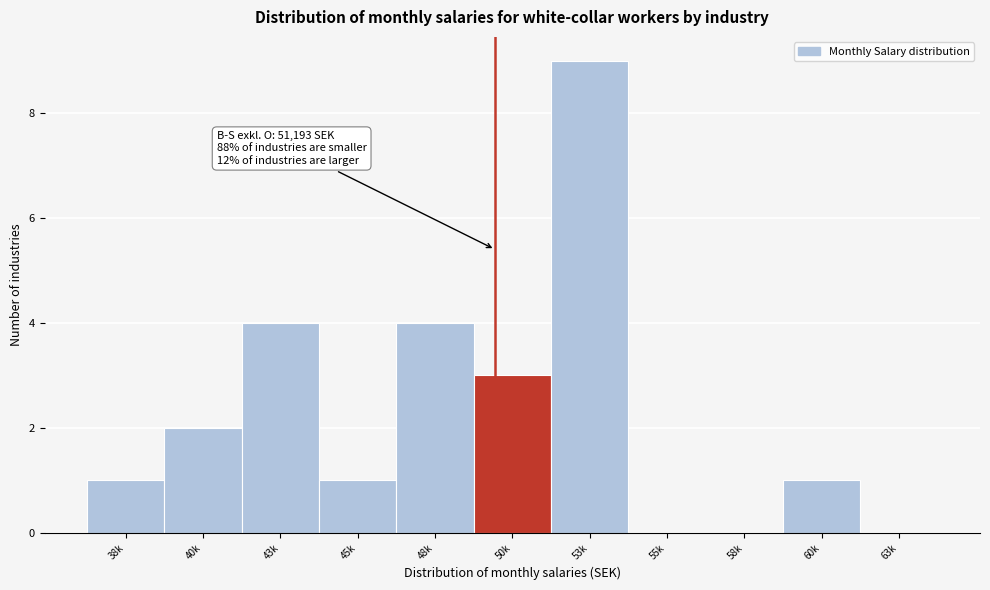

Reading left to right, what are all the values shown in this chart?

38k=1	40k=2	43k=4	45k=1	48k=4	50k=3	53k=9	55k=0	58k=0	60k=1	63k=0